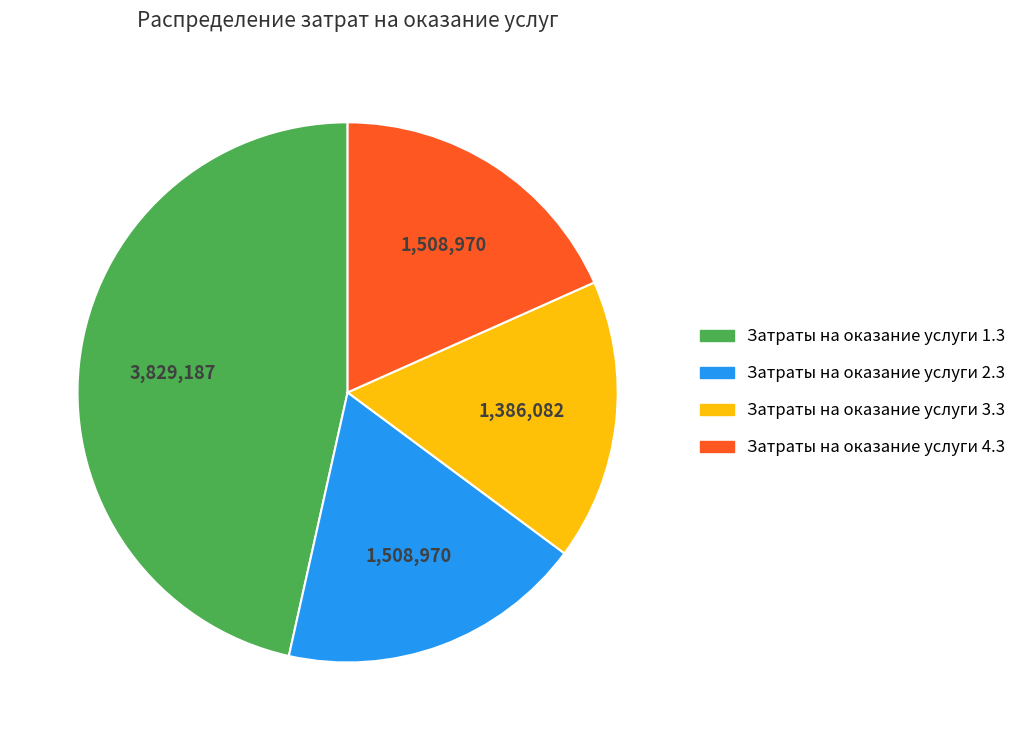

The Затраты на оказание услуги 1.3 slice represents 60% of the pie. True or false?

False